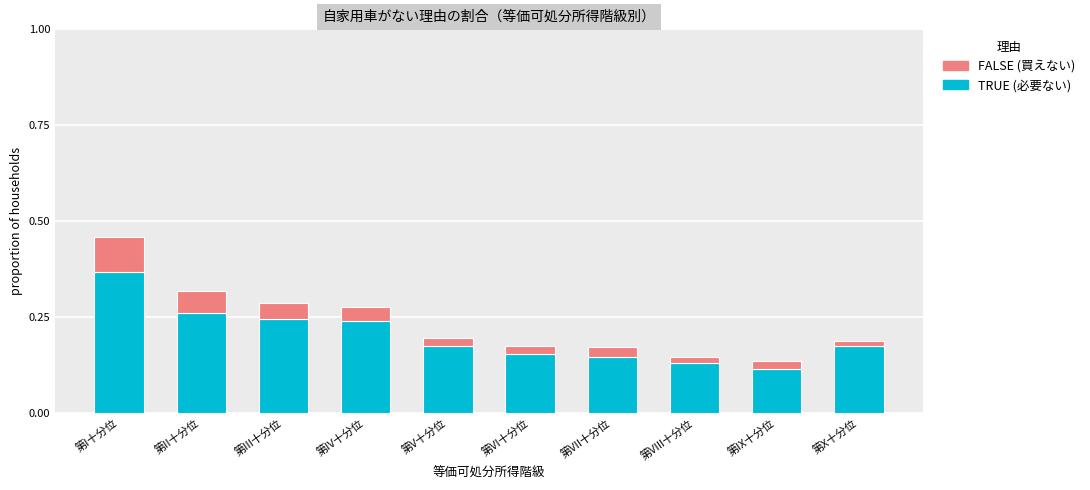

At which category is the sum across all series the highest?

第I十分位